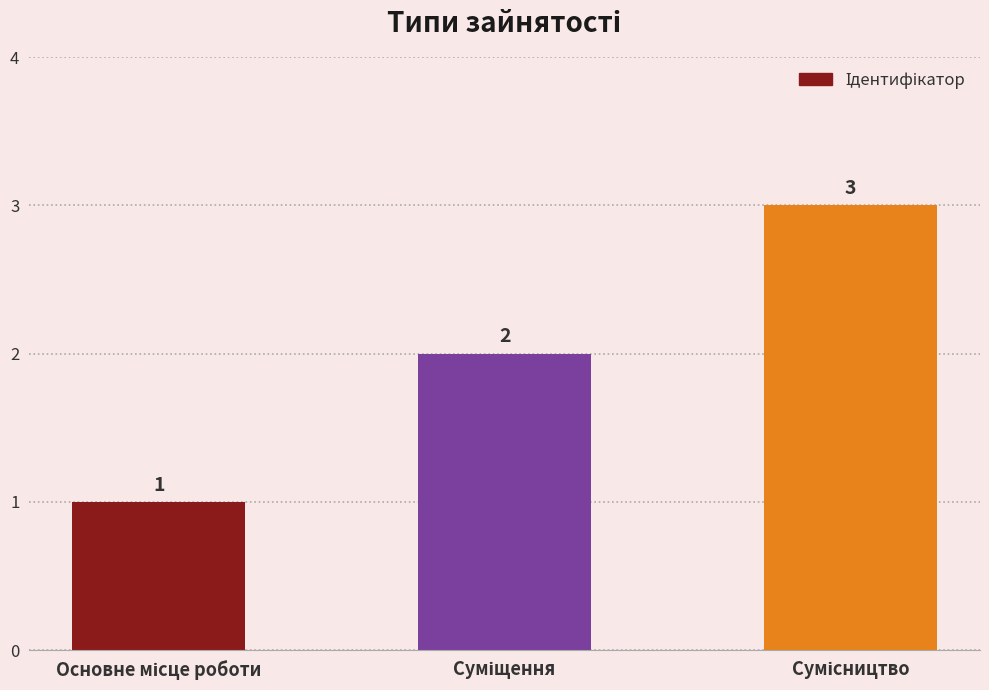

What is the value of the 1st bar from the left?

1